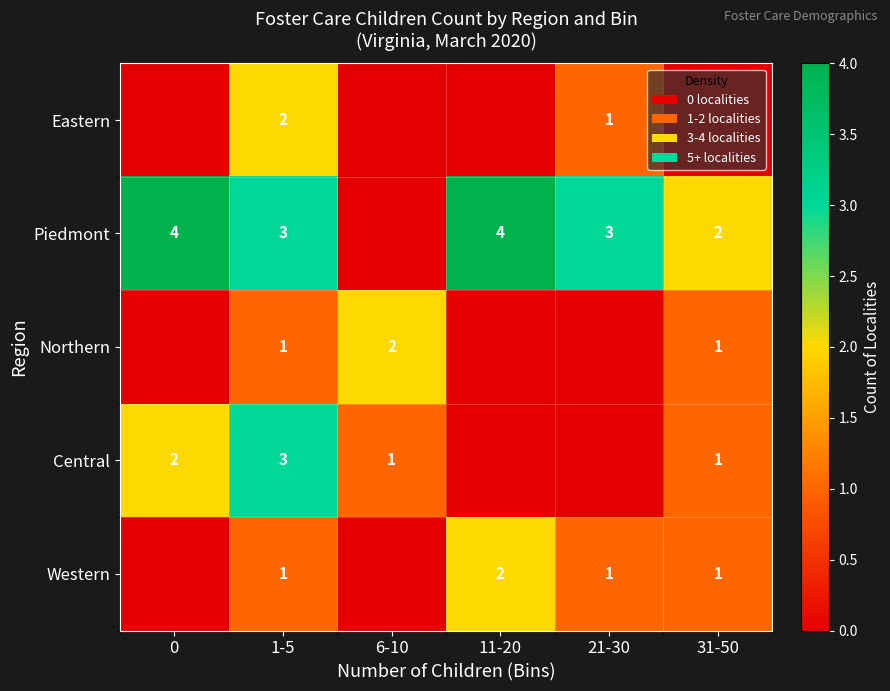

The value of Northern at 6-10 is 2. True or false?

True